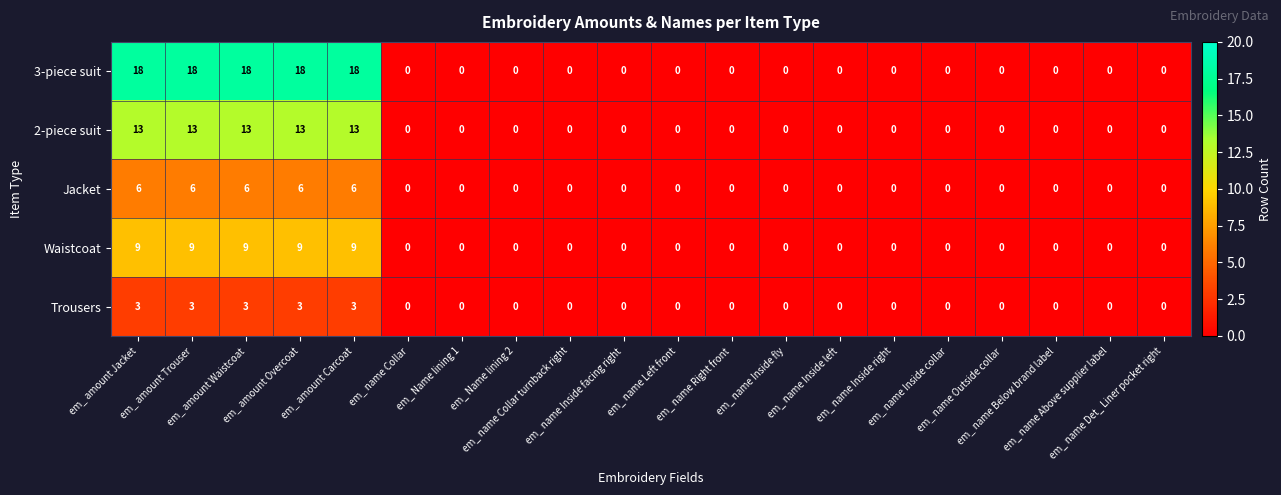

What is the difference between the maximum and second lowest values in the Trousers series?

3